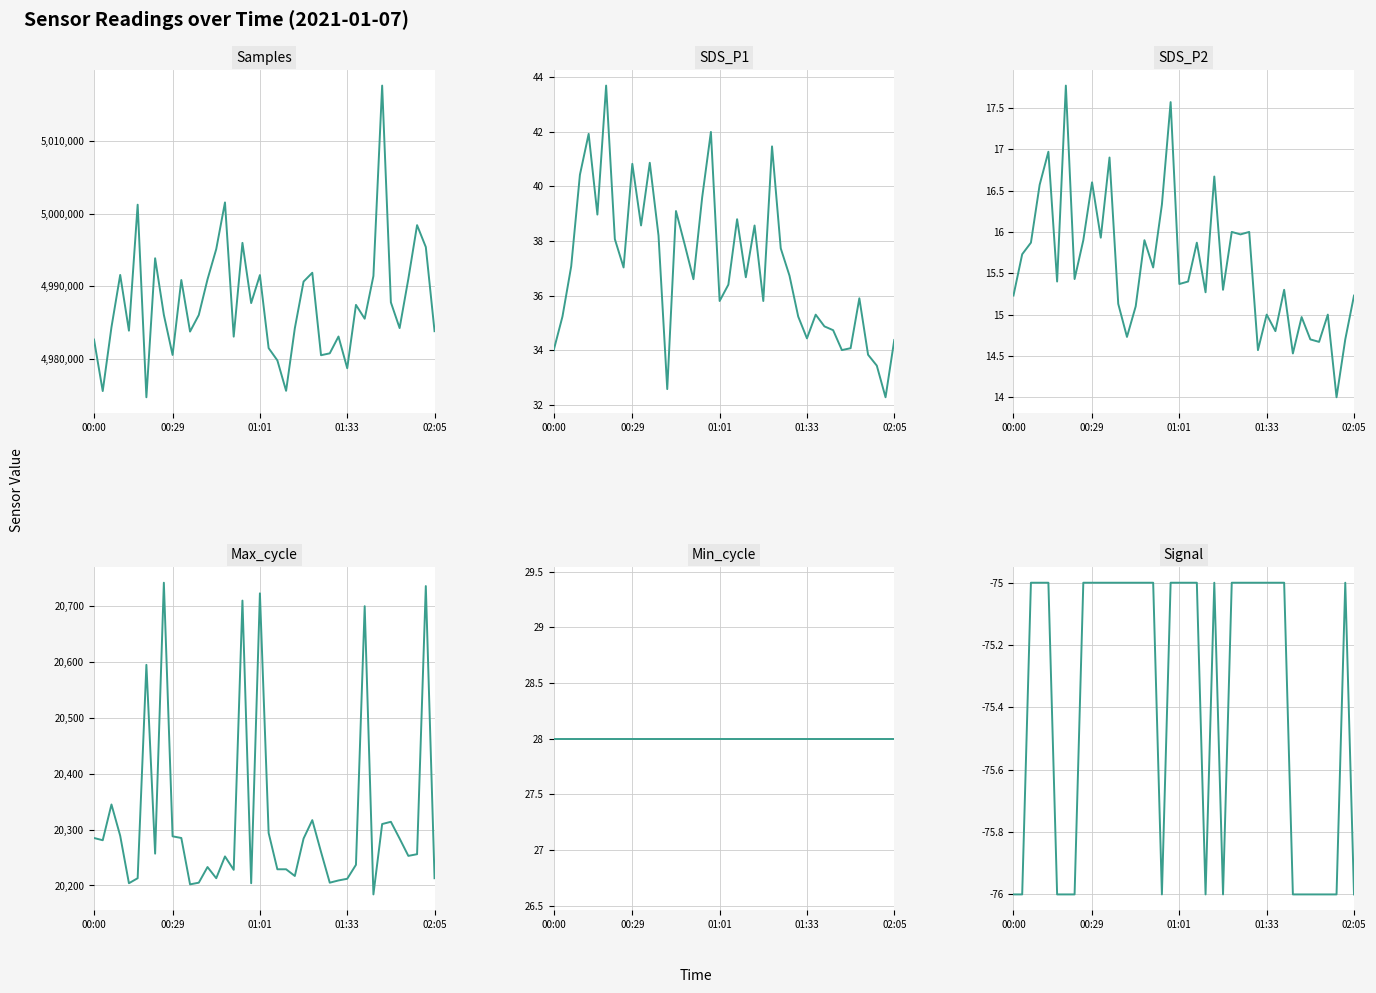

What is the average value of the Min_cycle series?

28.0